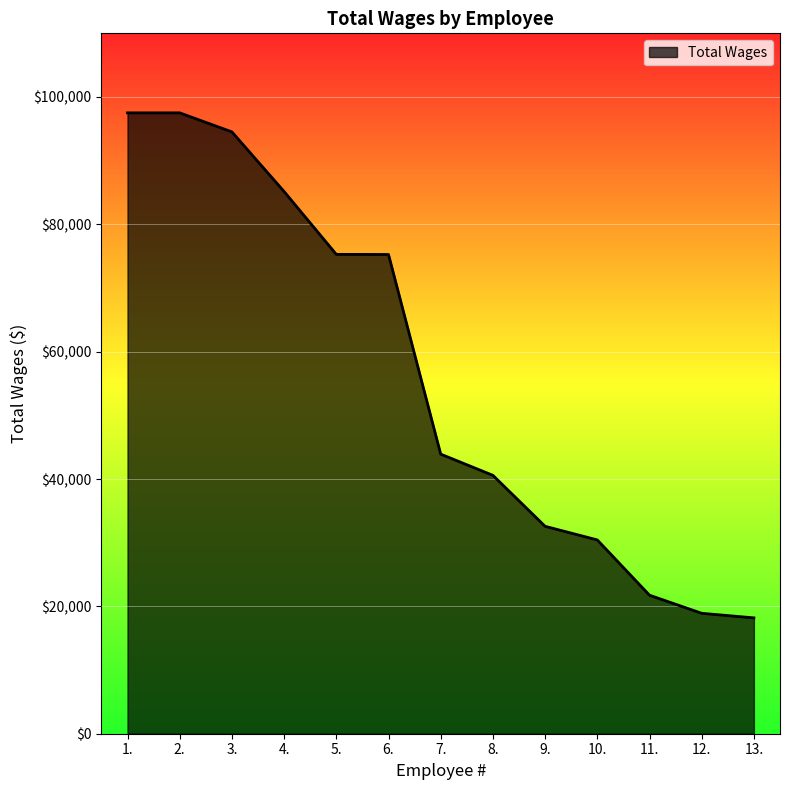

What is the difference between the maximum and minimum values?

79316